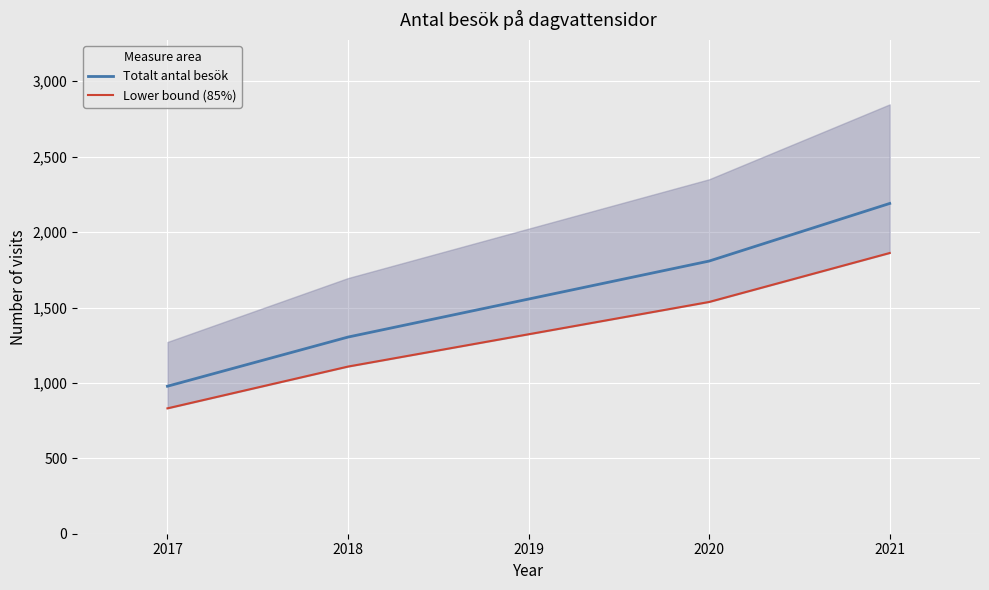

True or false: Lower bound (85%) and Totalt antal besök intersect in this chart.

False